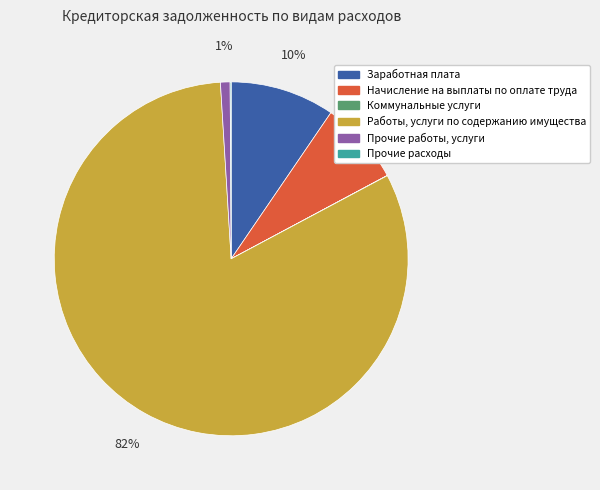

To the nearest percent, what percentage of the pie is Заработная плата?

10%